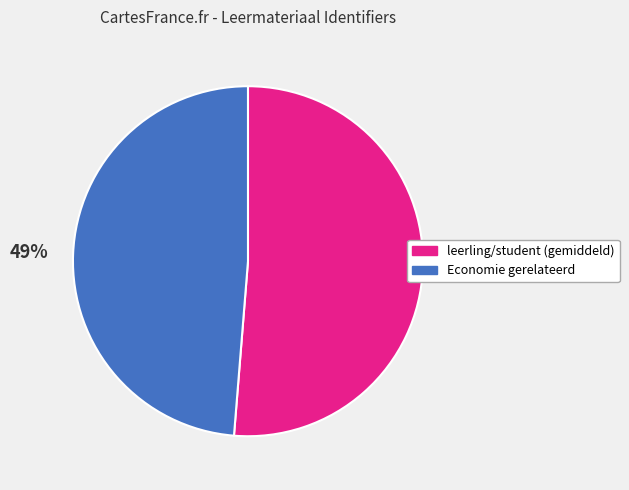

Is there any slice that represents more than half of the pie?

Yes